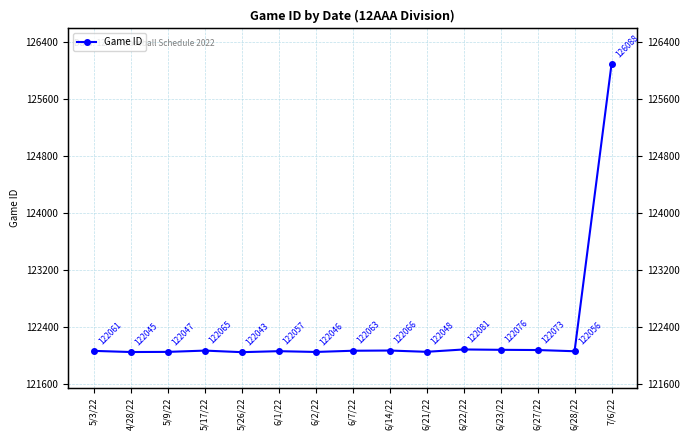

Reading left to right, transcribe all the data shown in this chart.

5/3/22=122061	4/28/22=122045	5/9/22=122047	5/17/22=122065	5/26/22=122043	6/1/22=122057	6/2/22=122046	6/7/22=122063	6/14/22=122066	6/21/22=122048	6/22/22=122081	6/23/22=122076	6/27/22=122073	6/28/22=122056	7/6/22=126088